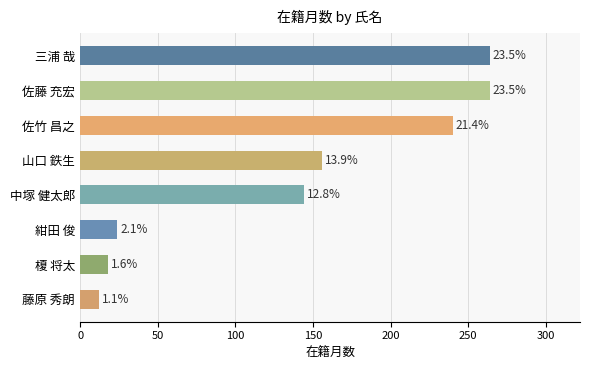

Are the bars horizontal?

Yes